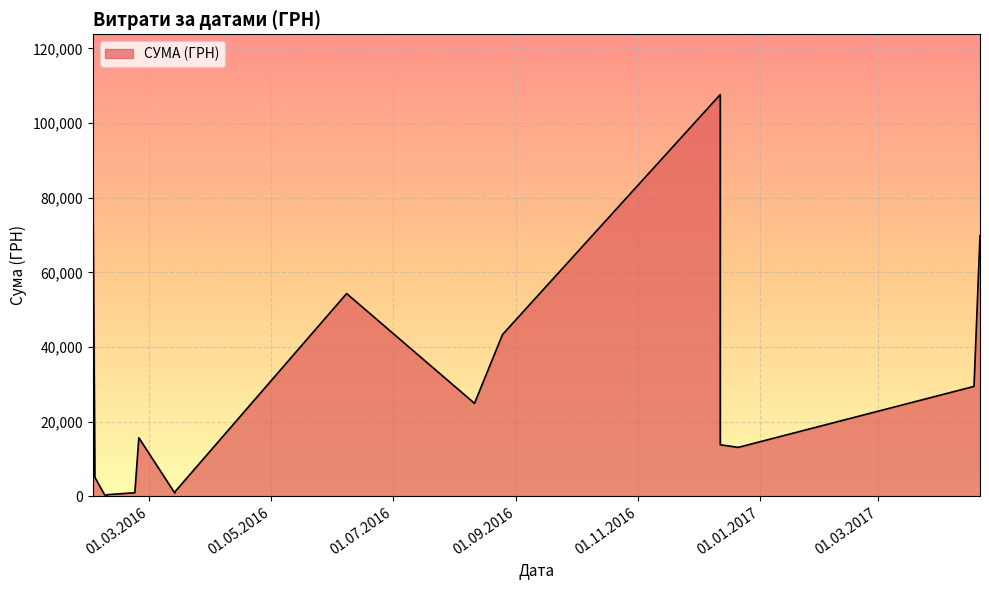

The chart shows a value of 139.7 at 09.02.2016. True or false?

False